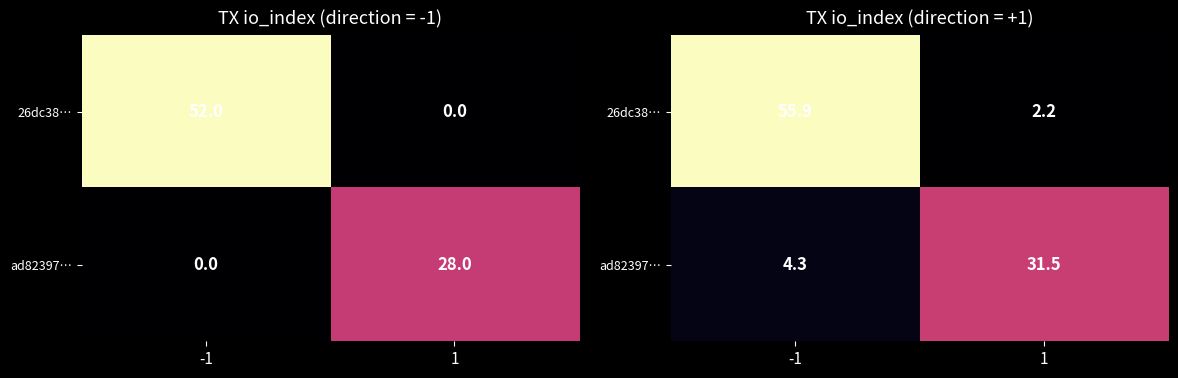

Rank the series at 1 from highest to lowest value.

ad82397…, 26dc38…